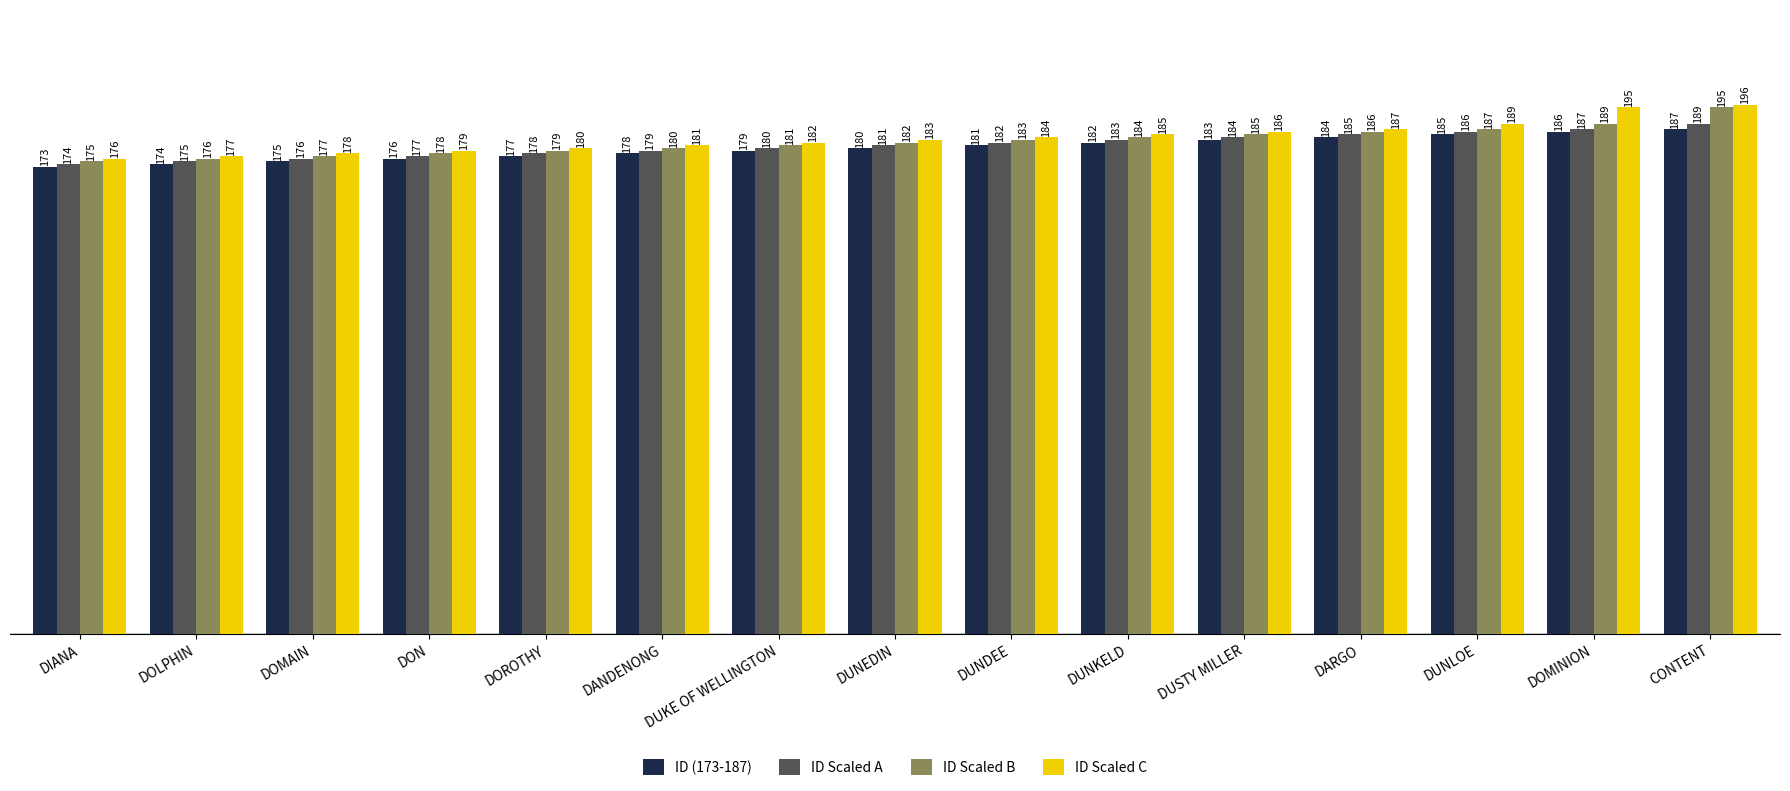

What is the approximate value of ID (173-187) at DUNEDIN, to the nearest 5?

180